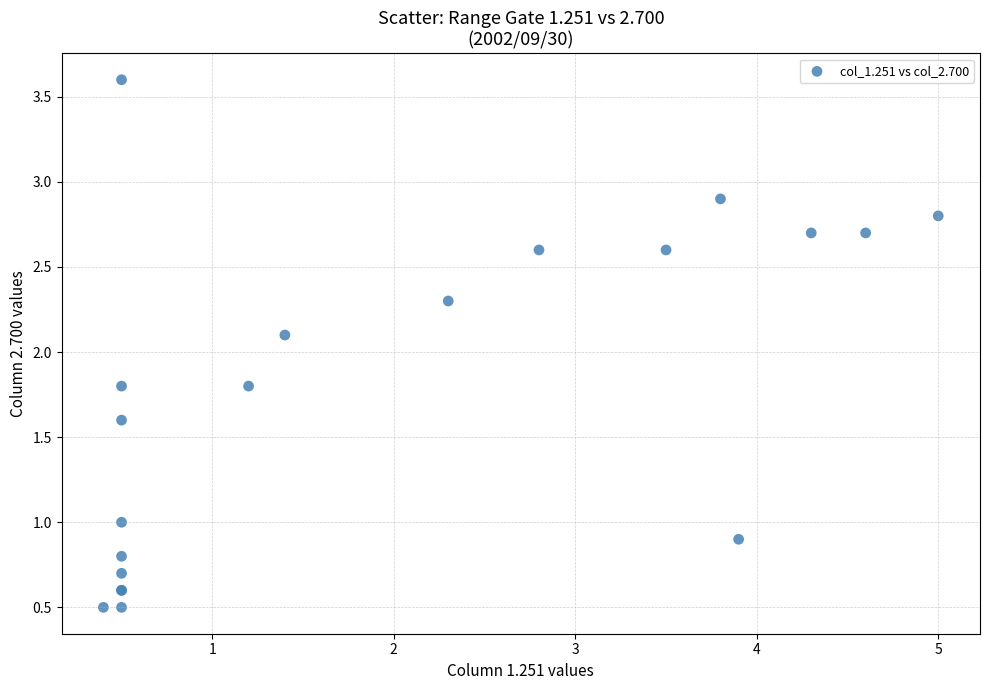

What Y value in the scatter plot is closest to 2?

2.1